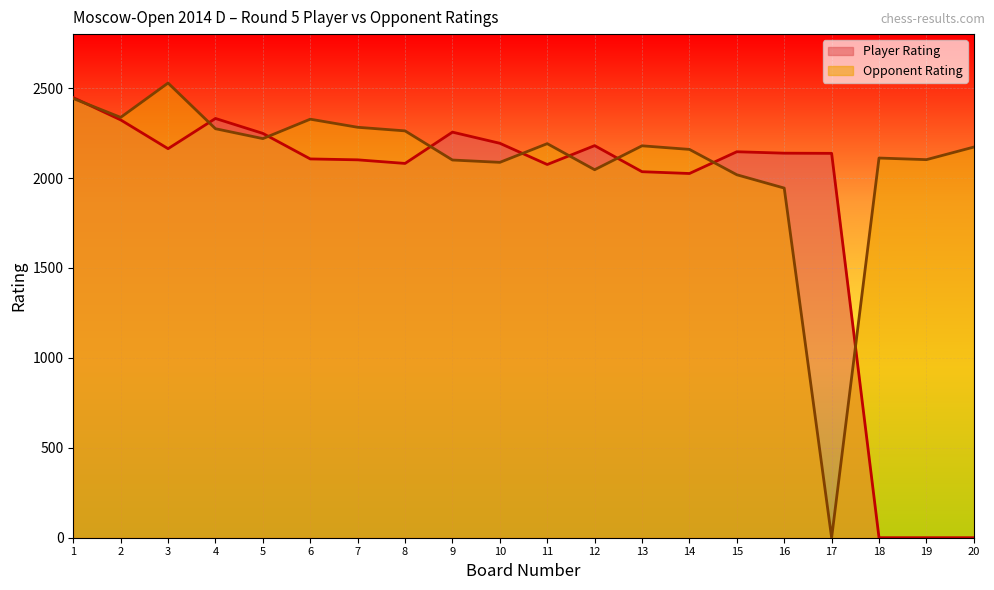

In Player Rating, how many points are lower than both neighbors (excluding endpoints)?

4